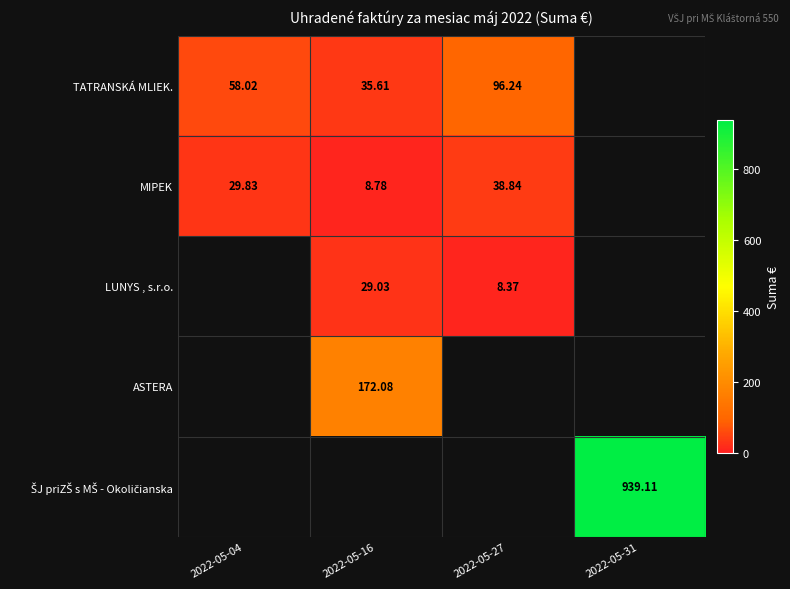

What is the difference between the highest and lowest values at 2022-05-31?

939.1